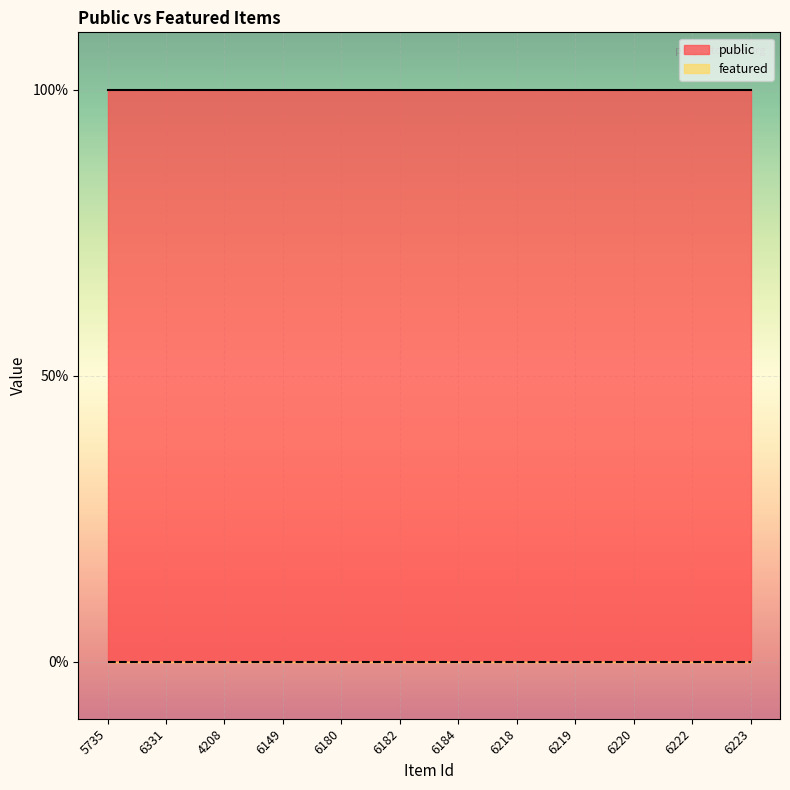

Is it true that public equals 1 at 6223?

True